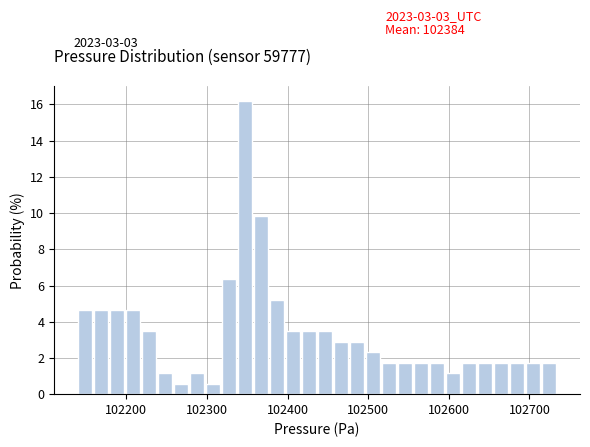

Read against the x-axis, roughly where is the centre of the tallest bar?

102350